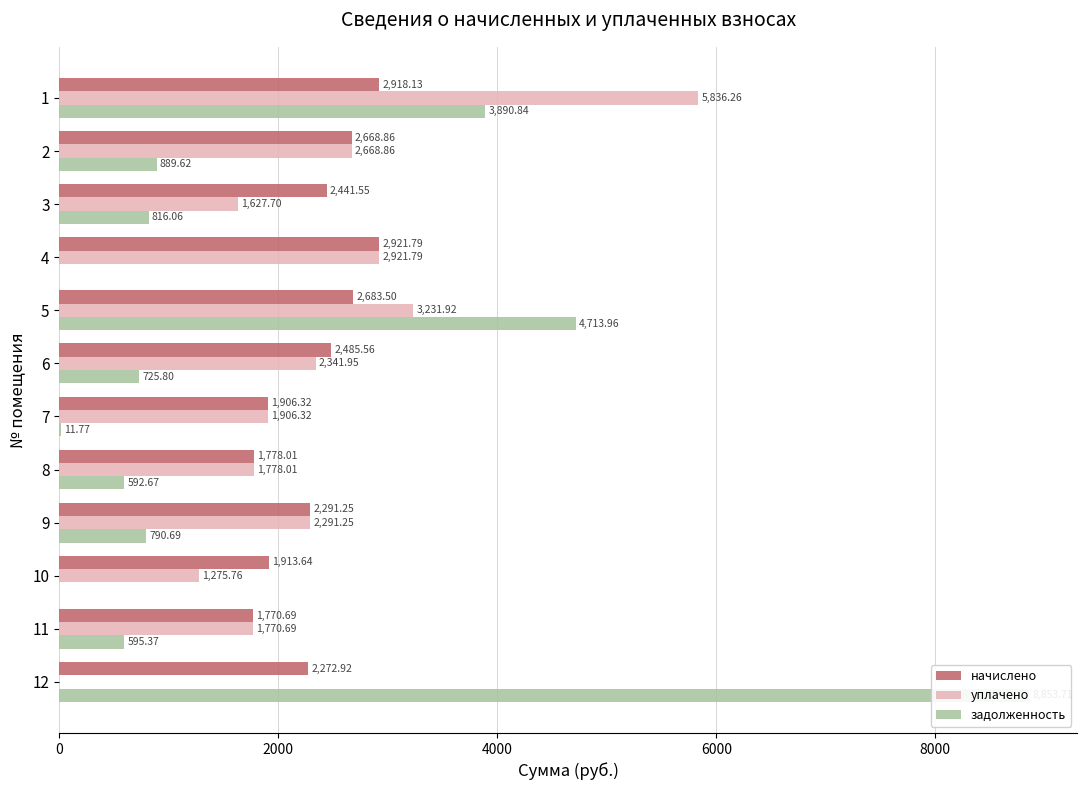

Which has a higher value, 5 or 9?

5